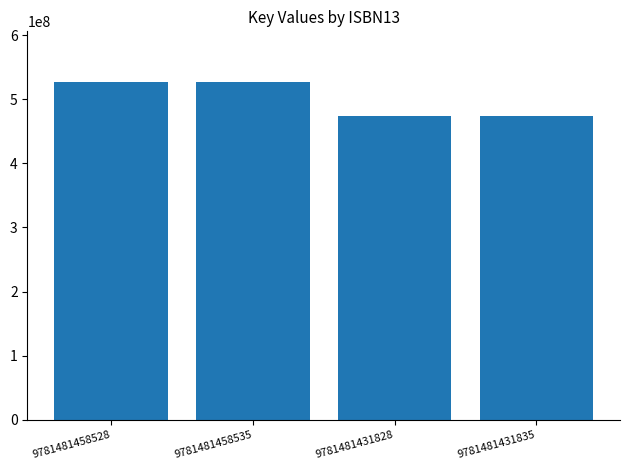

What is the difference between the values at 9781481431835 and 9781481458535?

52401377